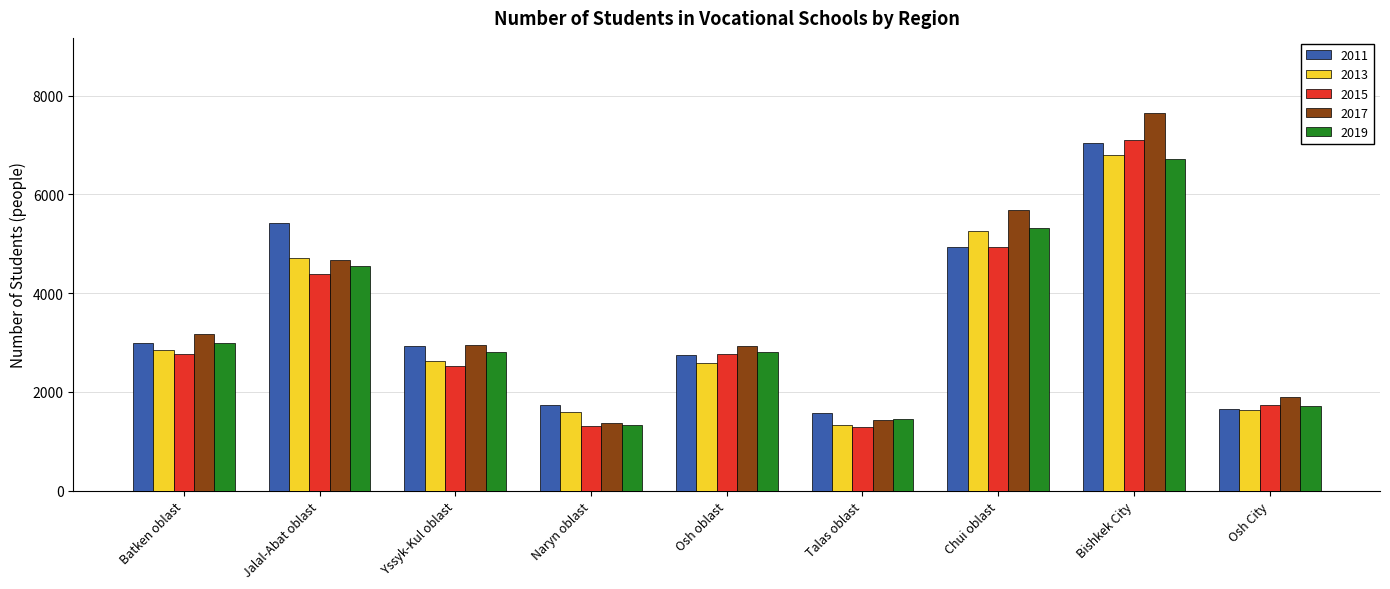

What position from the left is Osh City?

9